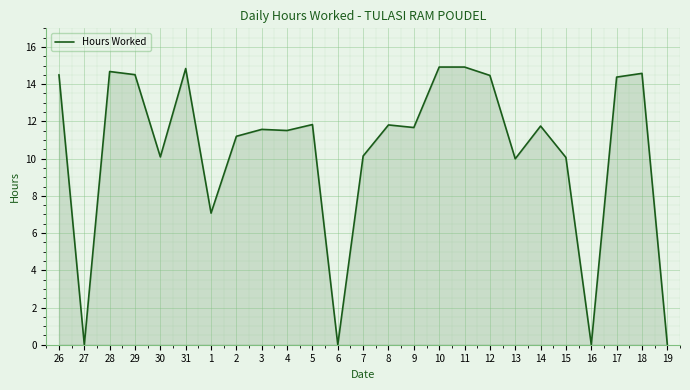

Does the chart display data point markers on the line(s)?

No